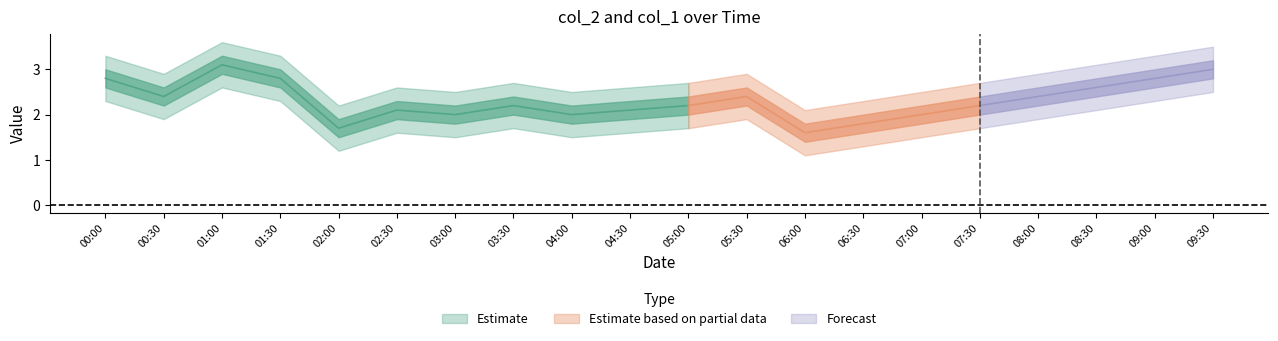

Reading left to right, transcribe all the data shown in this chart.

col_2: 2023/02/21 00:00:00=2.8	2023/02/21 00:30:00=2.4	2023/02/21 01:00:00=3.1	2023/02/21 01:30:00=2.8	2023/02/21 02:00:00=1.7	2023/02/21 02:30:00=2.1	2023/02/21 03:00:00=2.0	2023/02/21 03:30:00=2.2	2023/02/21 04:00:00=2.0	2023/02/21 04:30:00=2.1	2023/02/21 05:00:00=2.2	2023/02/21 05:30:00=2.4	2023/02/21 06:00:00=1.6	2023/02/21 06:30:00=1.8	2023/02/21 07:00:00=2.0	2023/02/21 07:30:00=2.2	2023/02/21 08:00:00=2.4	2023/02/21 08:30:00=2.6	2023/02/21 09:00:00=2.8	2023/02/21 09:30:00=3.0
col_1: 2023/02/21 00:00:00=0.0	2023/02/21 00:30:00=0.0	2023/02/21 01:00:00=0.0	2023/02/21 01:30:00=0.0	2023/02/21 02:00:00=0.0	2023/02/21 02:30:00=0.0	2023/02/21 03:00:00=0.0	2023/02/21 03:30:00=0.0	2023/02/21 04:00:00=0.0	2023/02/21 04:30:00=0.0	2023/02/21 05:00:00=0.0	2023/02/21 05:30:00=0.0	2023/02/21 06:00:00=0.0	2023/02/21 06:30:00=0.0	2023/02/21 07:00:00=0.0	2023/02/21 07:30:00=0.0	2023/02/21 08:00:00=0.0	2023/02/21 08:30:00=0.0	2023/02/21 09:00:00=0.0	2023/02/21 09:30:00=0.0